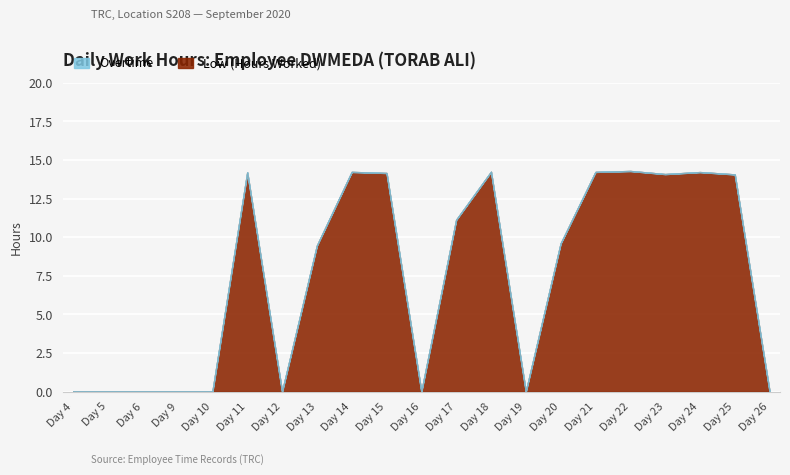

At which label does Low (Hours Worked) first exceed 9?

Day 11